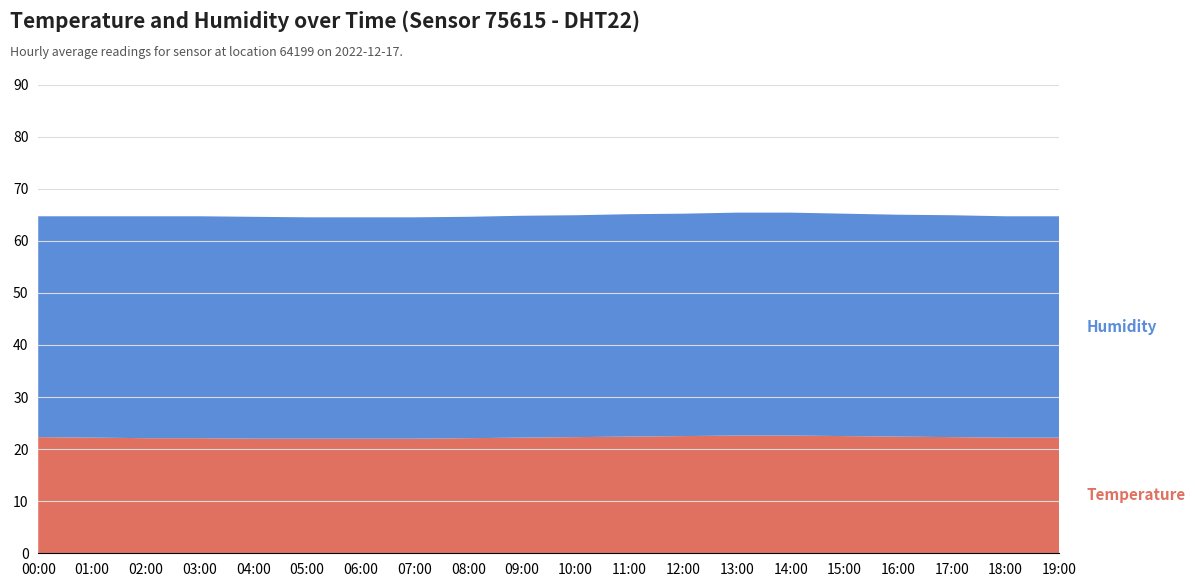

Reading left to right, what are all the values shown in this chart?

temperature: 00:00=22.3	01:00=22.2	02:00=22.1	03:00=22.1	04:00=22.0	05:00=22.0	06:00=22.0	07:00=22.0	08:00=22.1	09:00=22.2	10:00=22.3	11:00=22.4	12:00=22.5	13:00=22.6	14:00=22.6	15:00=22.5	16:00=22.4	17:00=22.3	18:00=22.2	19:00=22.2
humidity: 00:00=42.4	01:00=42.5	02:00=42.6	03:00=42.6	04:00=42.6	05:00=42.5	06:00=42.5	07:00=42.5	08:00=42.5	09:00=42.6	10:00=42.6	11:00=42.7	12:00=42.7	13:00=42.8	14:00=42.8	15:00=42.7	16:00=42.6	17:00=42.6	18:00=42.5	19:00=42.5